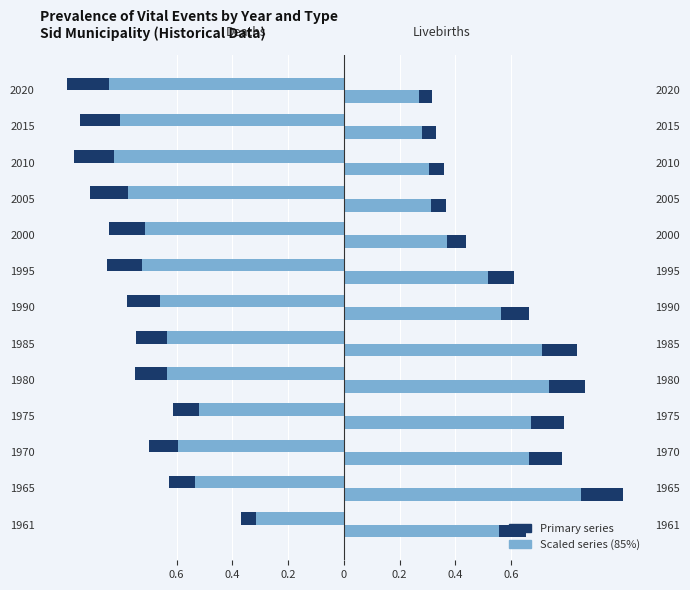

Which has a higher value, 1985 or 1961?

1961